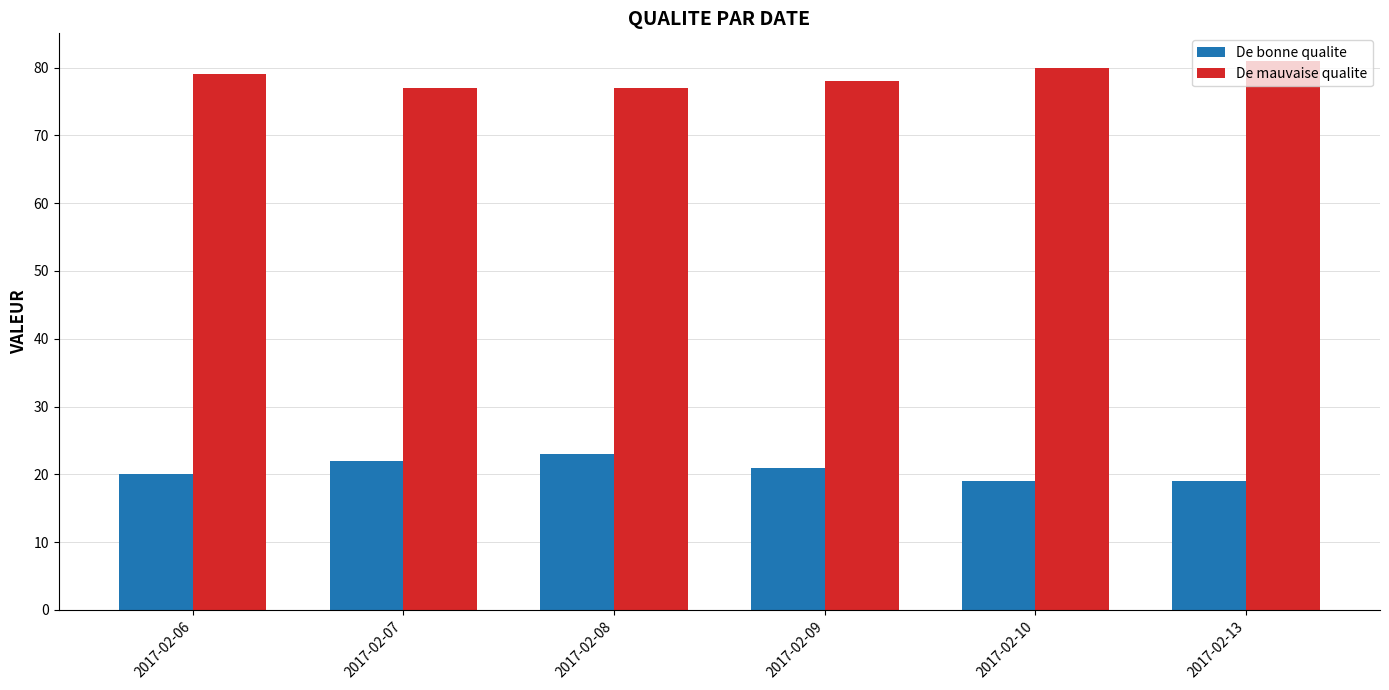

Rank the series by their average value, from lowest to highest.

De bonne qualite, De mauvaise qualite